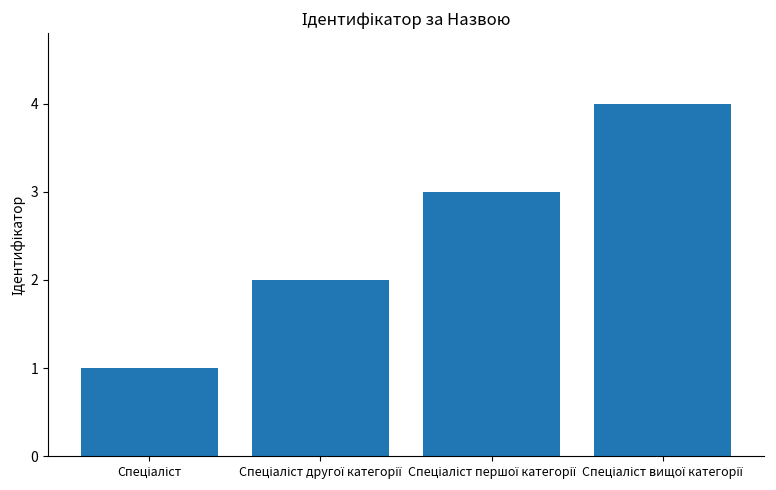

What is the difference between the maximum and minimum values?

3